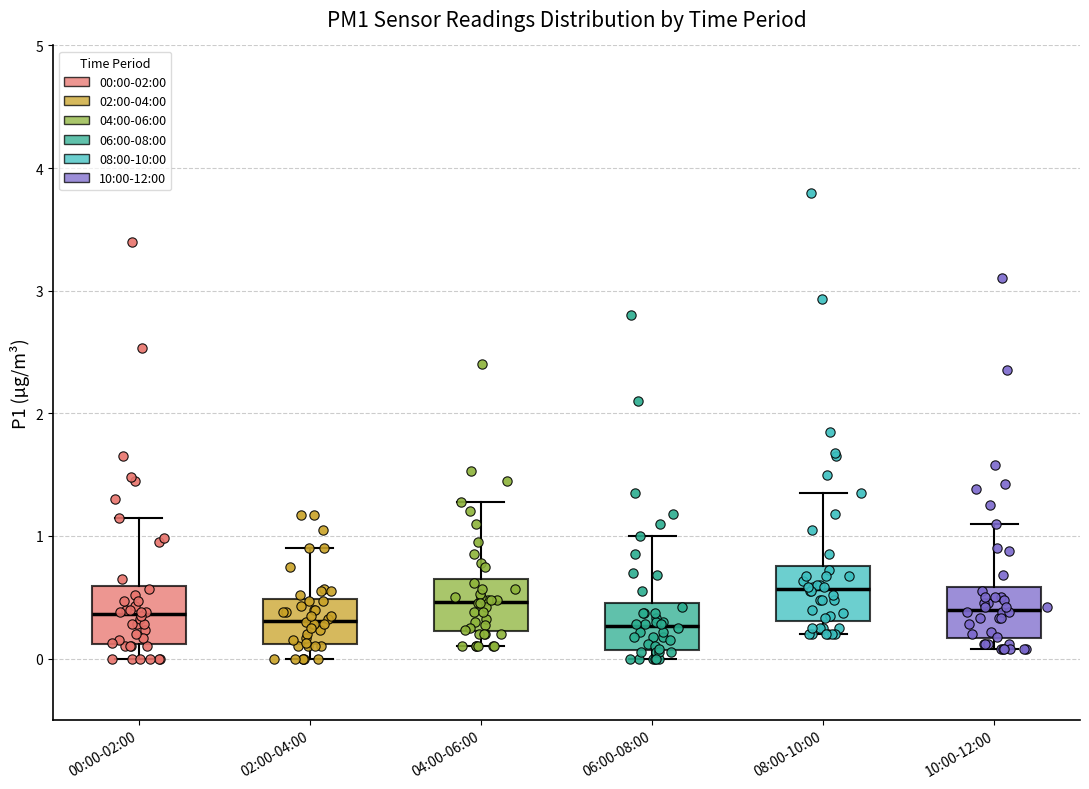

Reading left to right, transcribe this box plot: for each box, give where its median line is, the range the box spans, and where its two whiskers end, as read against the y-axis. The values are not printed on the chart, so give them approximately, as read against the axis.

00:00-02:00: median 0.4, box 0.1 to 0.6, whiskers 0.0 to 1.2
02:00-04:00: median 0.3, box 0.1 to 0.5, whiskers 0.0 to 0.9
04:00-06:00: median 0.5, box 0.2 to 0.7, whiskers 0.1 to 1.3
06:00-08:00: median 0.3, box 0.1 to 0.5, whiskers 0.0 to 1.0
08:00-10:00: median 0.6, box 0.3 to 0.8, whiskers 0.2 to 1.4
10:00-12:00: median 0.4, box 0.2 to 0.6, whiskers 0.1 to 1.1